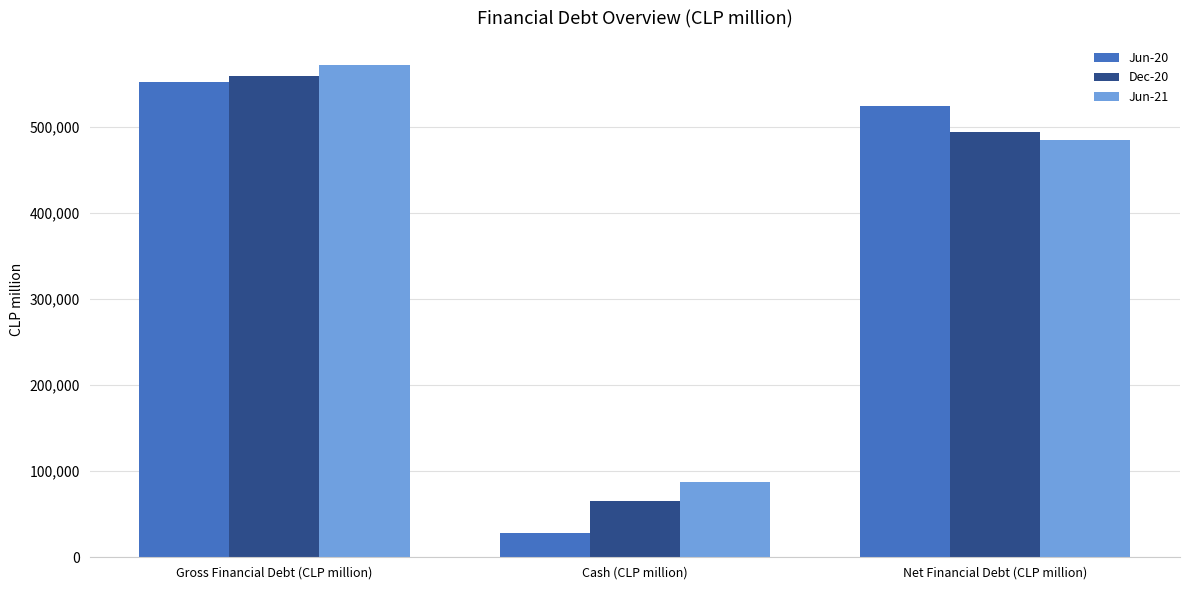

Reading left to right, extract all data points from this chart.

Jun-20: 552314.1	28097.3	524216.8
Dec-20: 559022.4	65170.1	493852.3
Jun-21: 571186.7	86995.8	484190.9